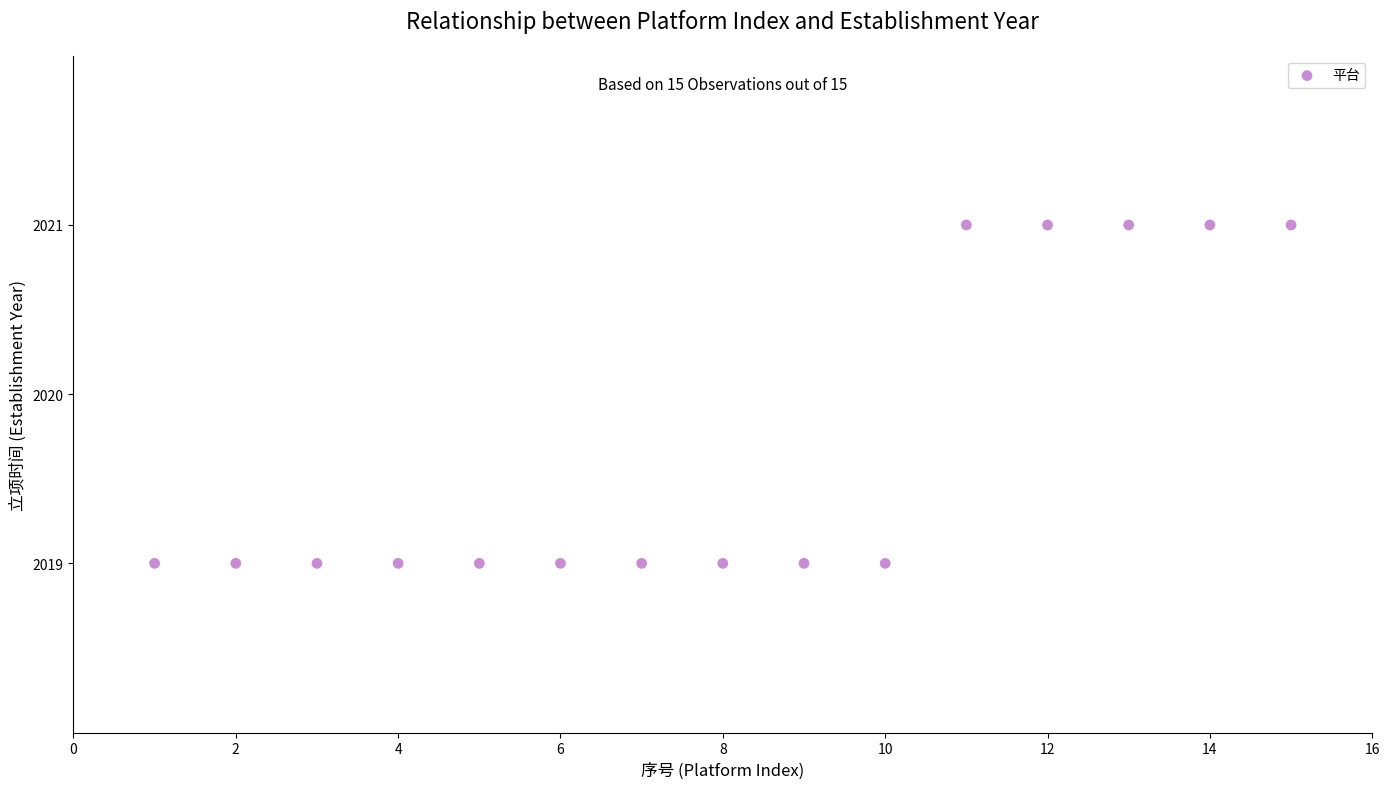

What is the range of X values (max minus min)?

14